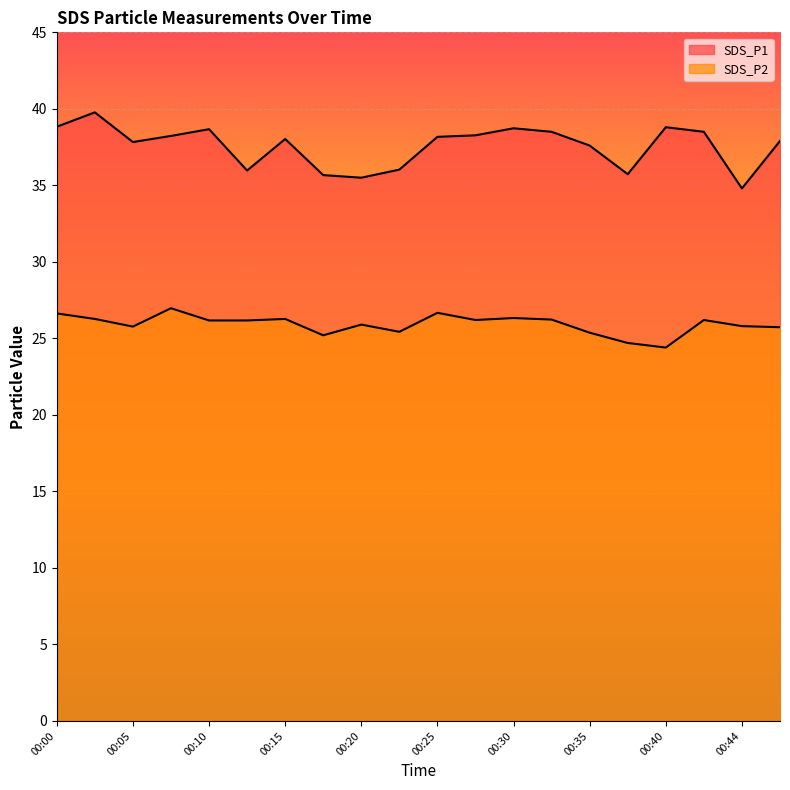

How many data points in SDS_P2 are above 26?

11